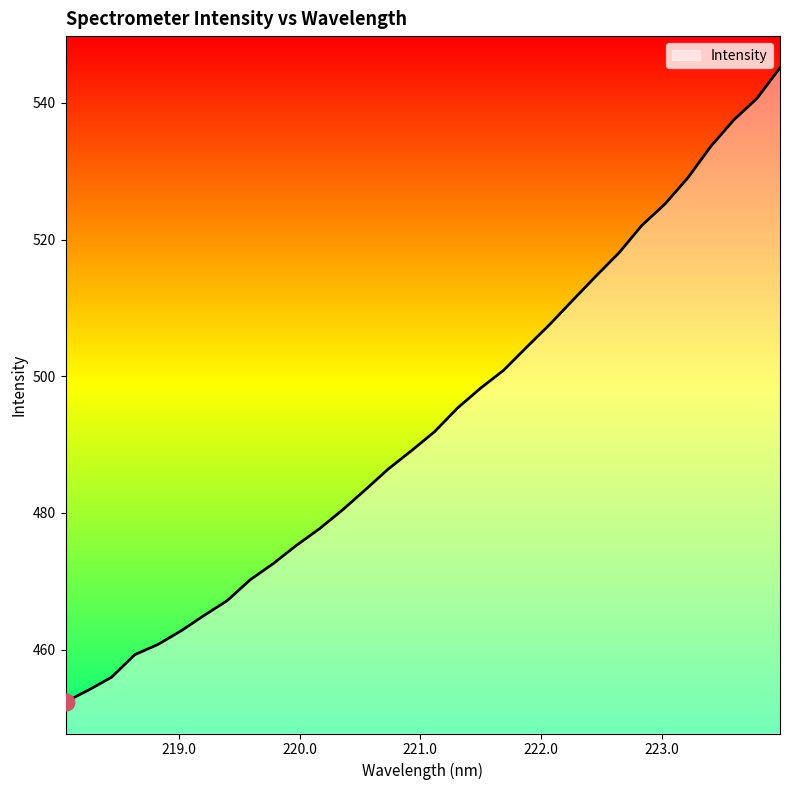

What is the difference between the maximum and minimum values?

92.8